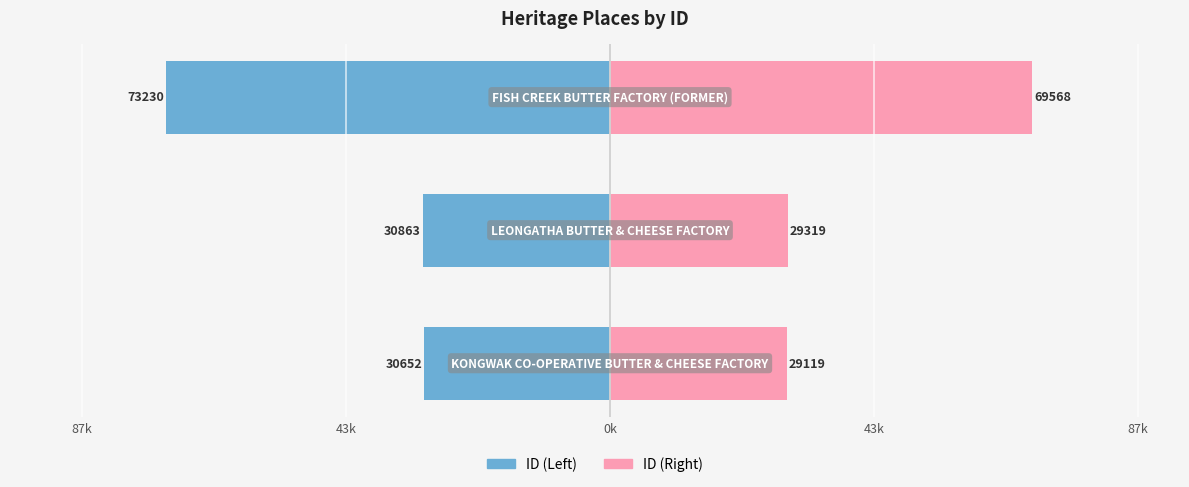

Which series has the largest range (max minus min)?

ID (Left)